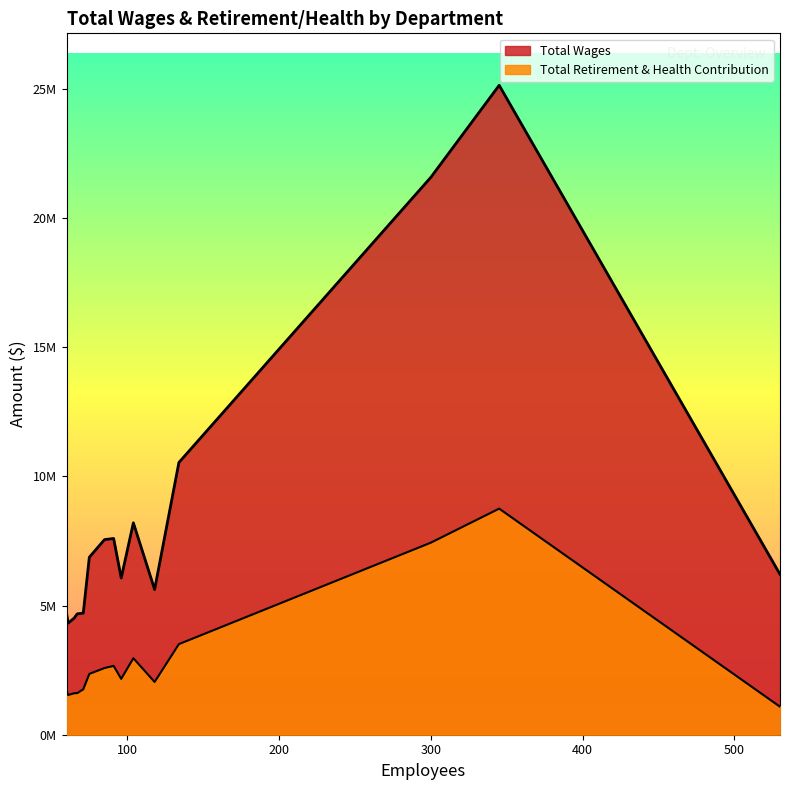

True or false: Total Retirement & Health Contribution has a value of 2354865 at Sussman Middle School.

True